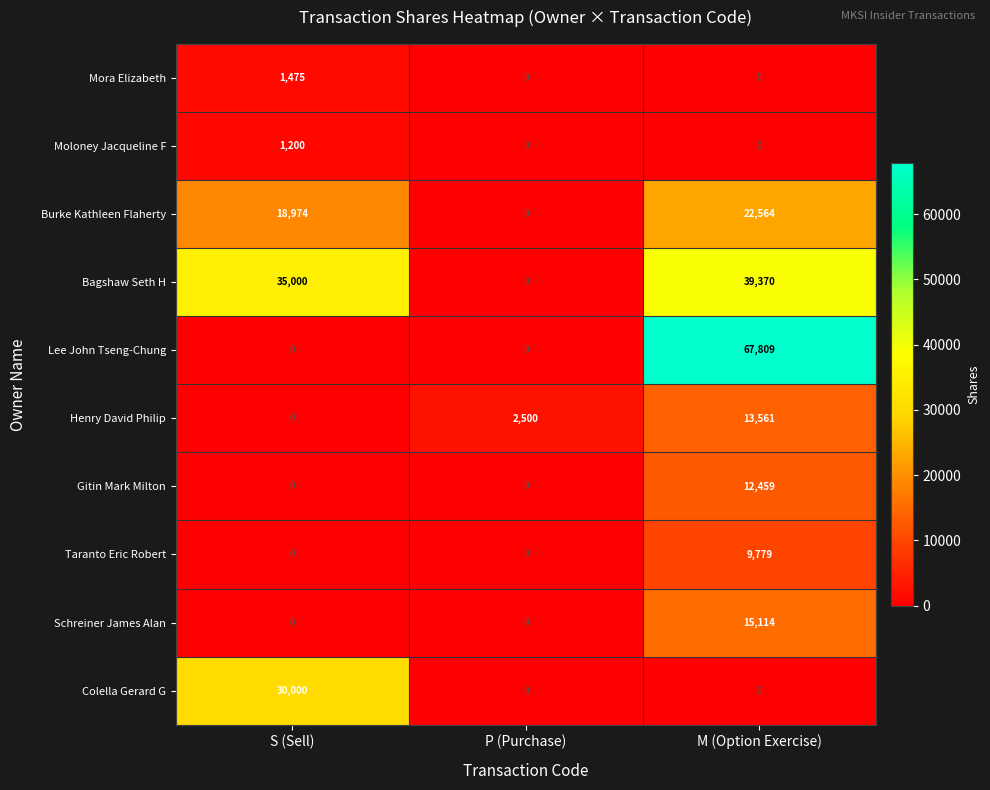

What is the spread (max minus min) of values at S (Sell)?

35000